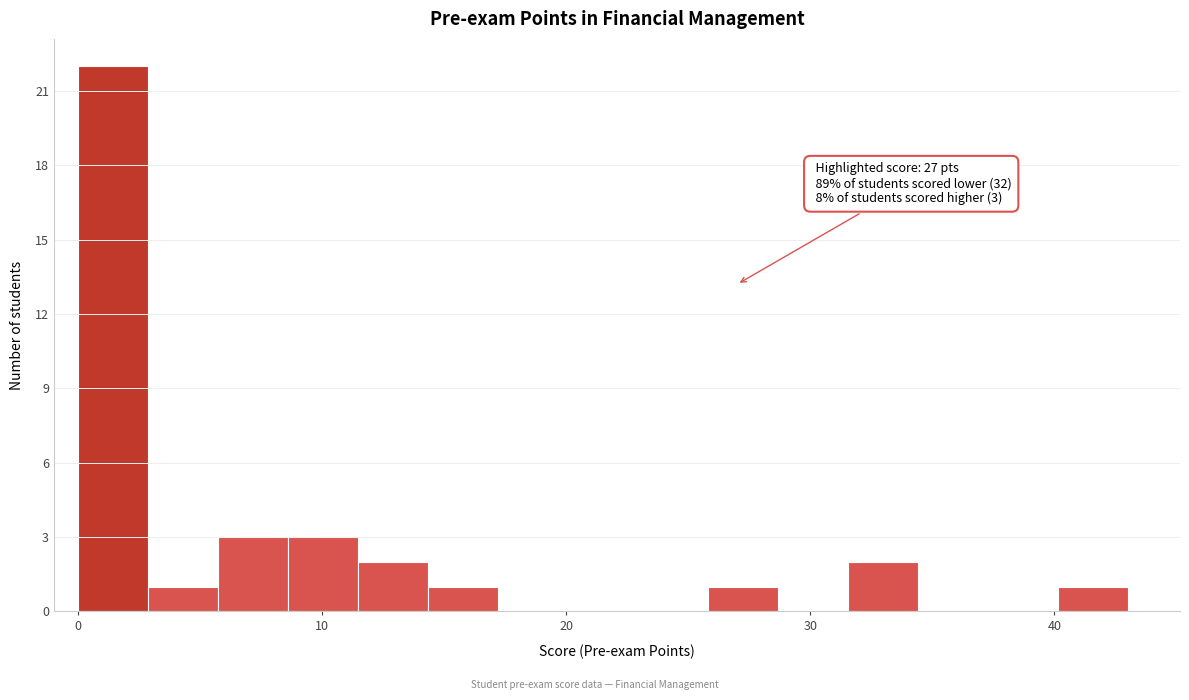

Around what value on the x-axis is the tallest bar? Give the approximate position of its centre, as read against the axis.

1